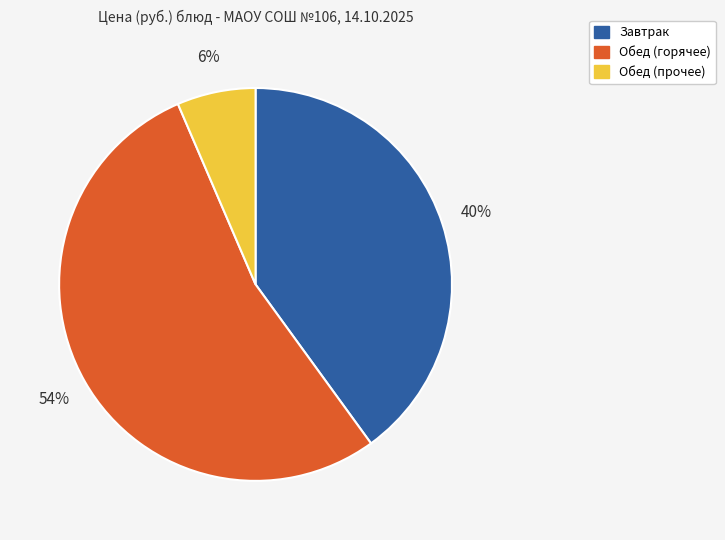

To the nearest percent, what is the average slice percentage?

33%